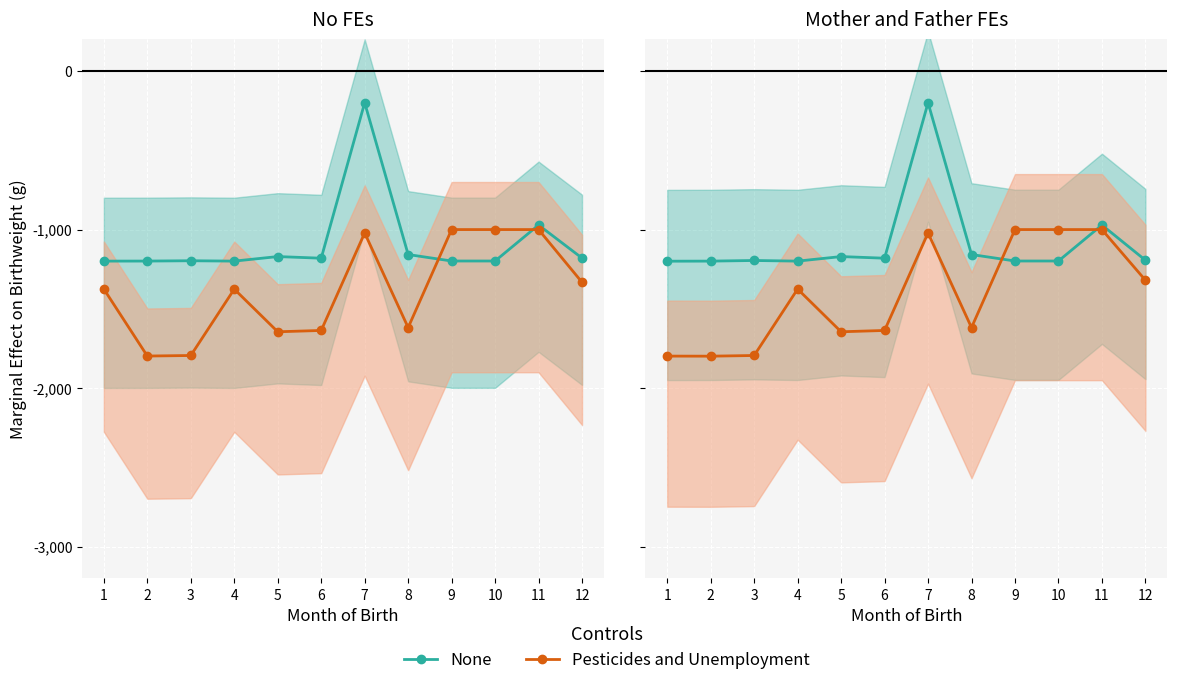

How many lines are shown in the chart?

2